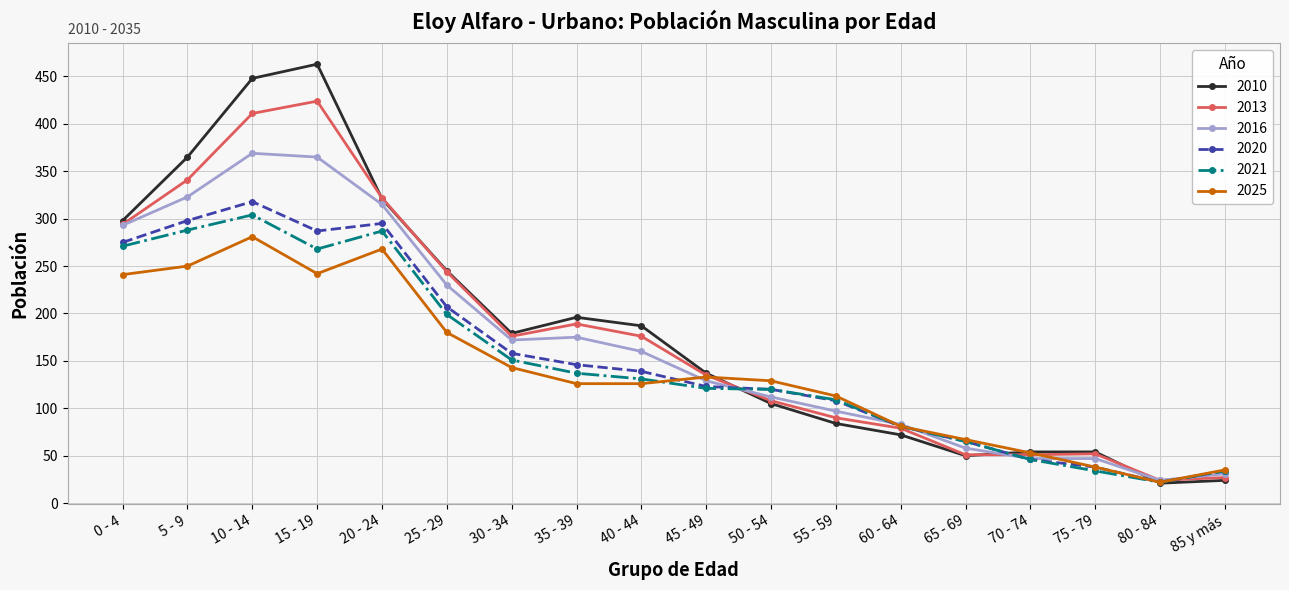

True or false: 2016 and 2010 intersect in this chart.

True